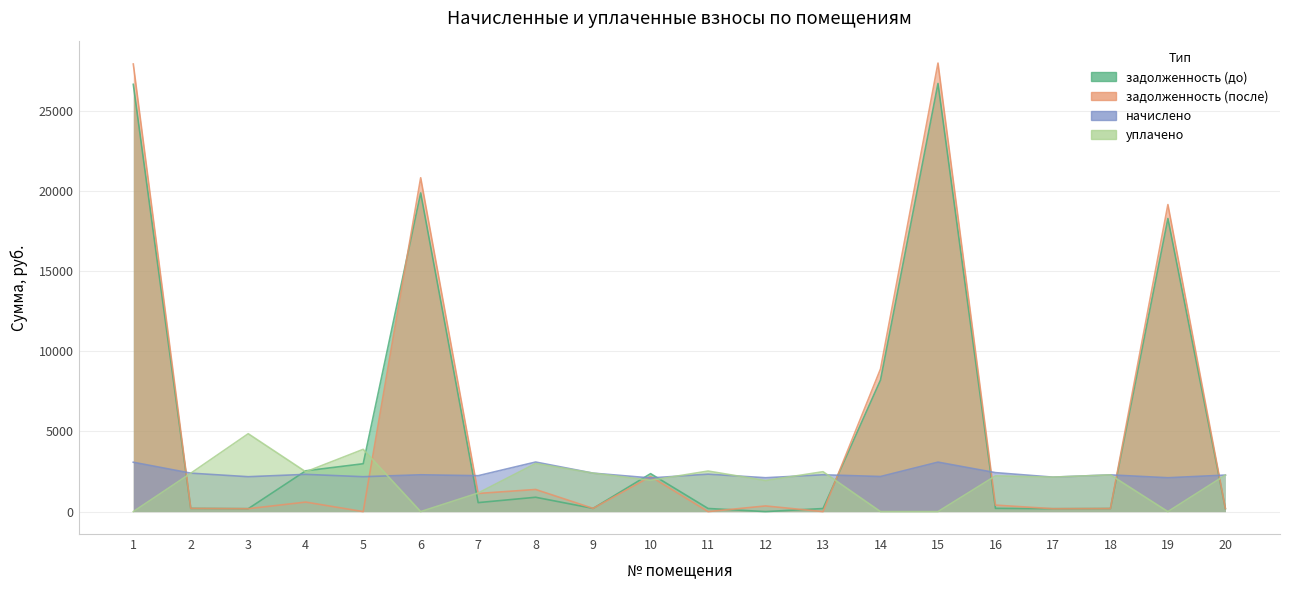

Reading left to right, what are all the values shown in this chart?

задолженность (до): 26642.8	199.8	181.3	2543.4	2984.2	19872.0	560.3	894.2	199.8	2366.2	194.5	0.0	191.3	8205.3	26697.9	202.5	179.1	190.8	18275.7	189.7
задолженность (после): 27910.5	199.8	181.3	593.2	0.0	20817.5	1130.7	1379.3	199.8	2186.2	0.0	351.9	0.0	8895.4	27968.2	404.9	180.6	190.8	19145.2	189.7
начислено: 3078.2	2397.7	2175.1	2321.4	2175.1	2296.0	2238.7	3091.0	2397.7	2098.8	2334.1	2111.5	2296.0	2187.8	3084.6	2429.5	2149.7	2289.6	2111.5	2276.9
уплачено: 0.0	2392.0	4855.8	2482.1	3881.7	0.0	1158.7	3000.0	2397.7	1950.0	2528.6	1935.6	2487.3	0.0	0.0	2227.1	2149.7	2289.6	0.0	2276.9